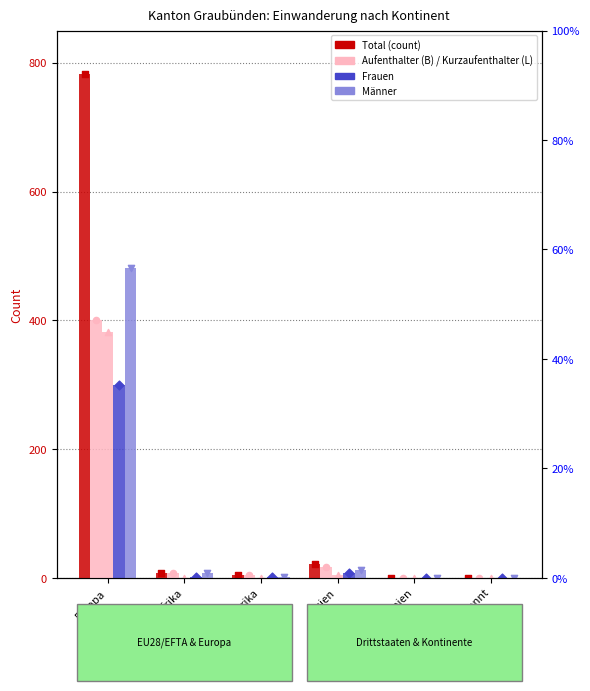

Which series contains the highest Y value?

Total